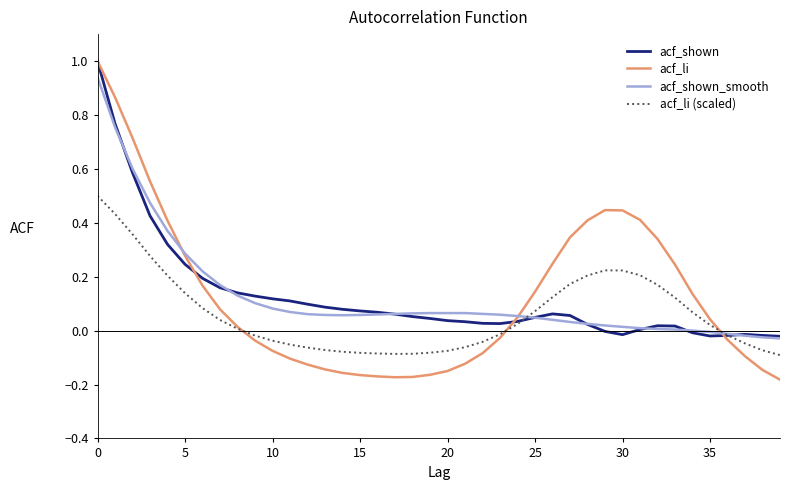

Which series has the largest range (max minus min)?

acf_li